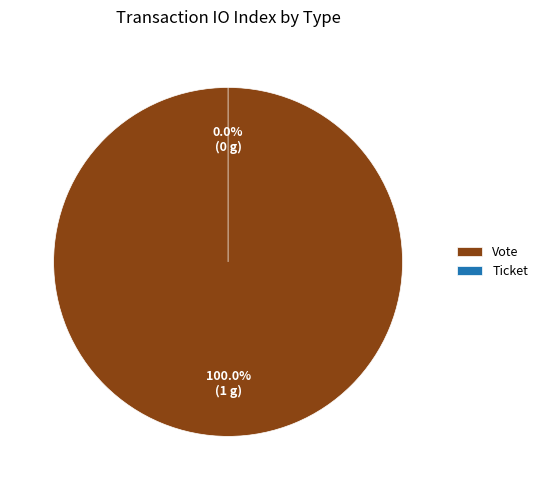

What is the change in value from Vote to Ticket?

-1